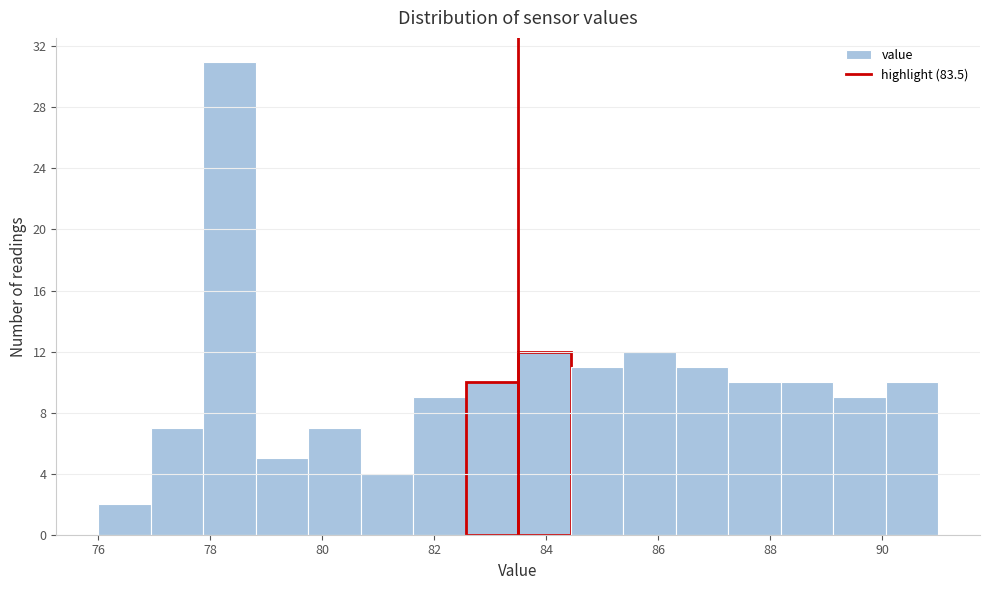

Which range on the x-axis has the tallest bar?

77.8 to 78.8